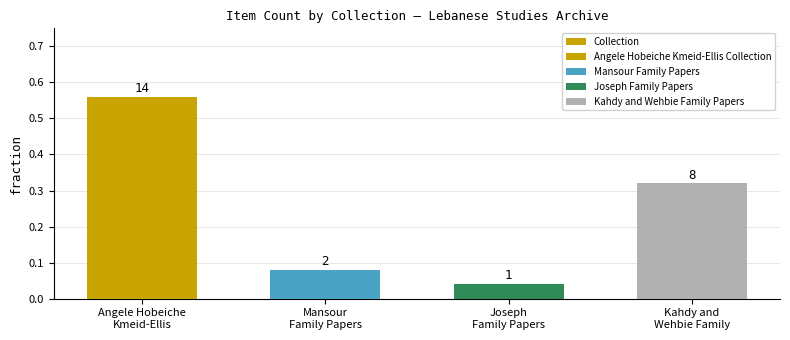

Reading left to right, what are all the values shown in this chart?

0.6	0.1	0.0	0.3